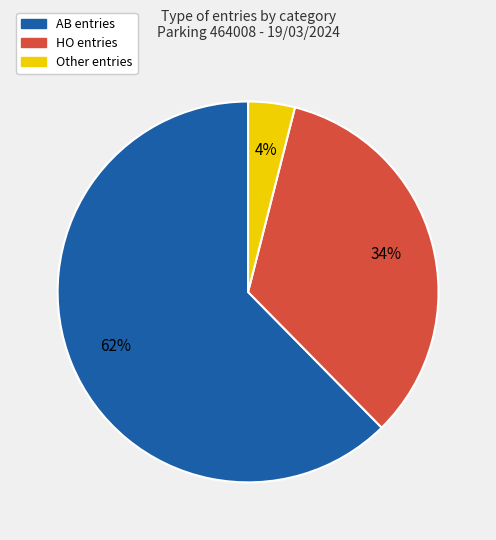

Do AB and HO together represent more than half of the pie?

Yes